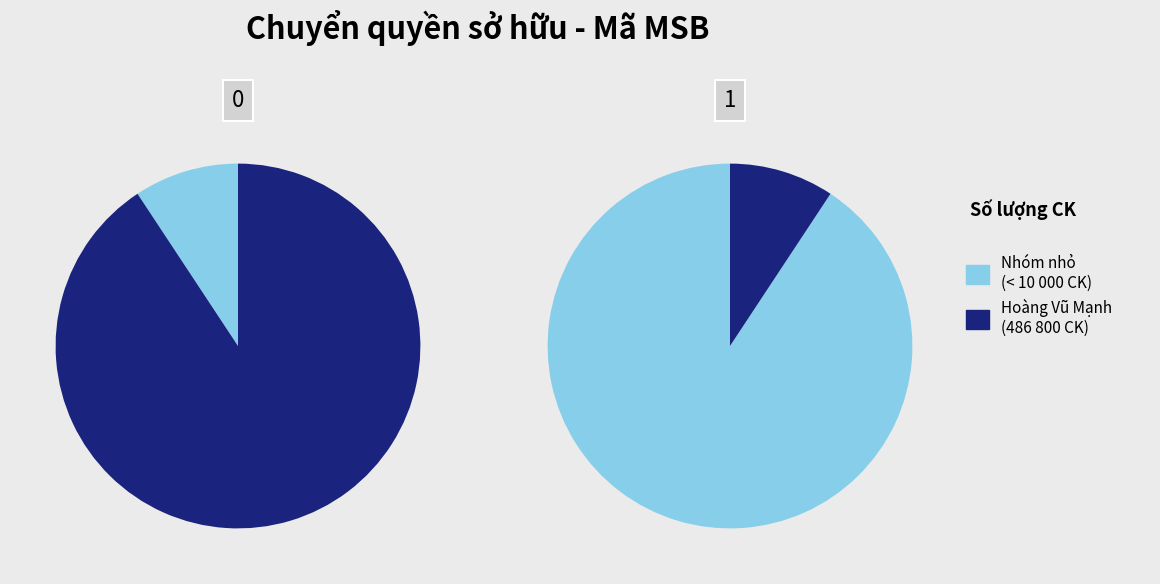

Is Phạm Thị Chinh the majority of the pie?

No